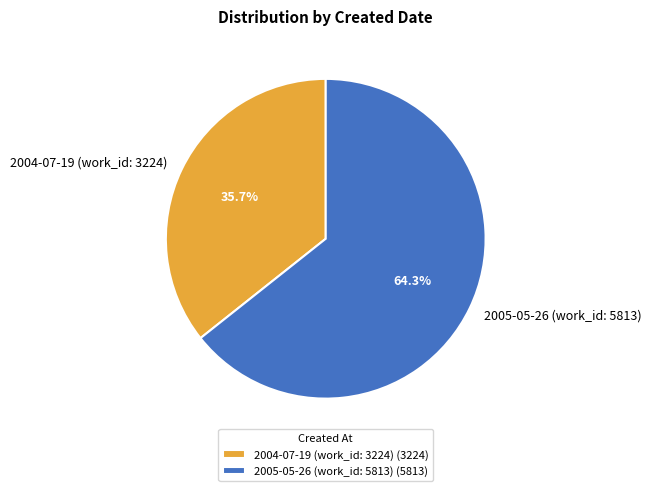

What percentage is the 2005-05-26 (work_id: 5813) slice, to the nearest percent?

64%